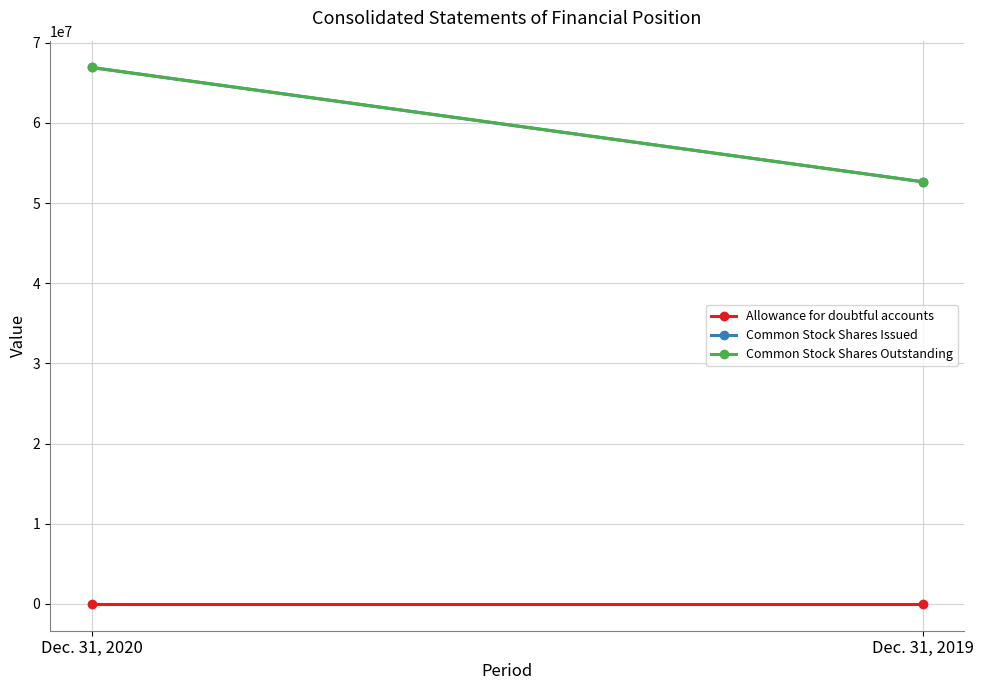

What is the value of the Allowance for doubtful accounts point at the 1st from the left?

13